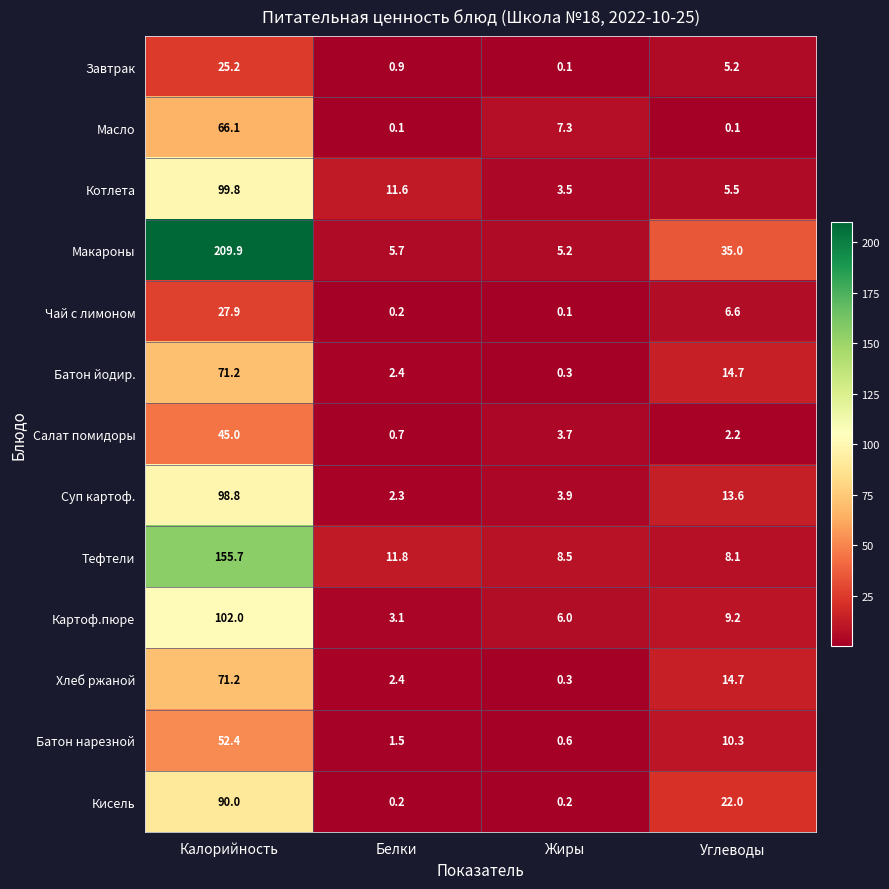

Which series has the largest total across all categories?

Макароны